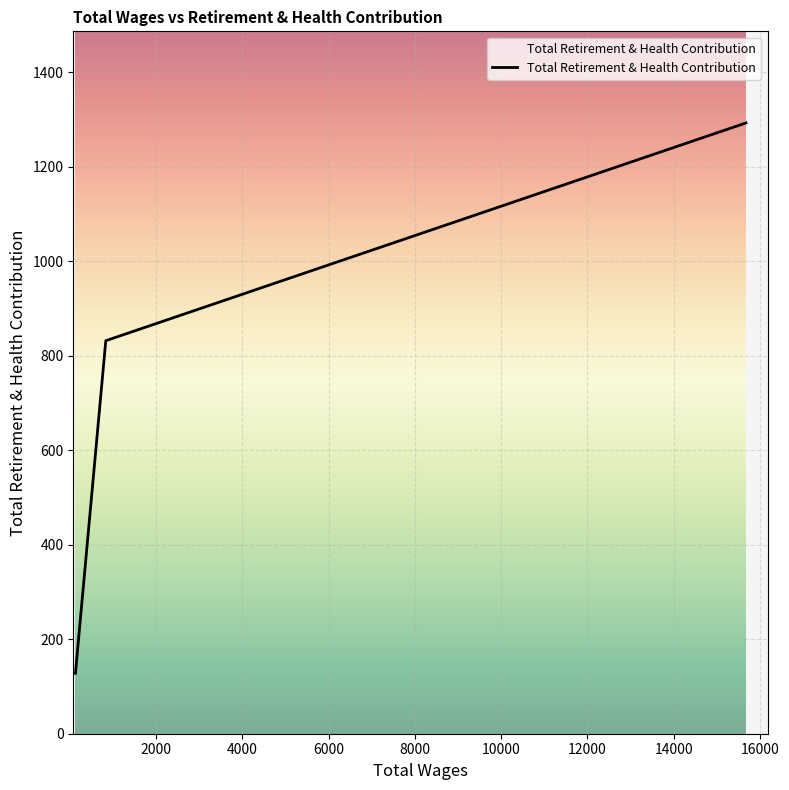

How many lines are shown in the chart?

1